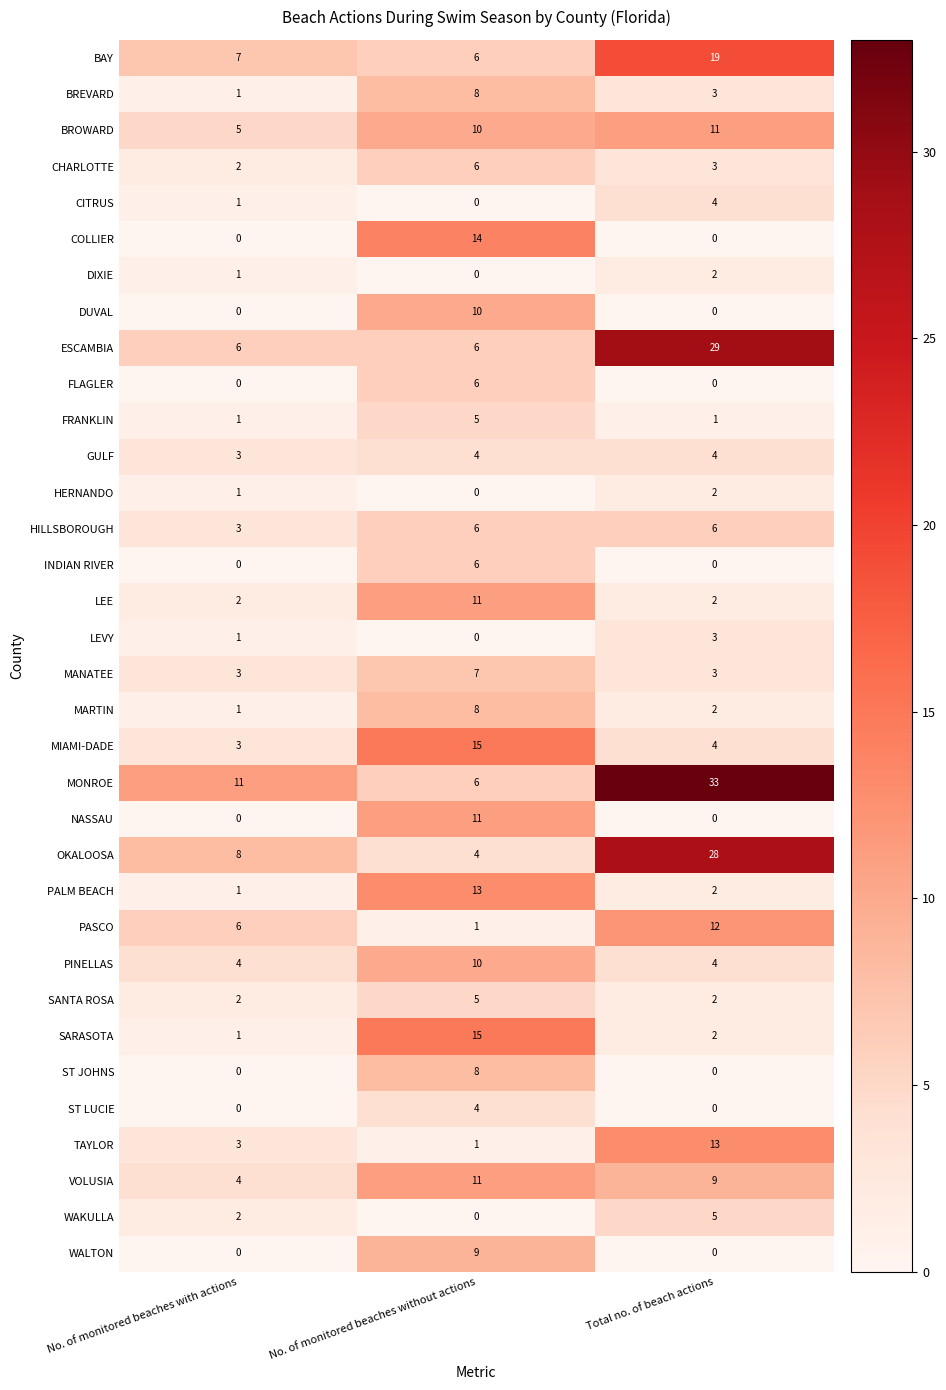

The DIXIE series shows 0 at No. of monitored beaches without actions. True or false?

True